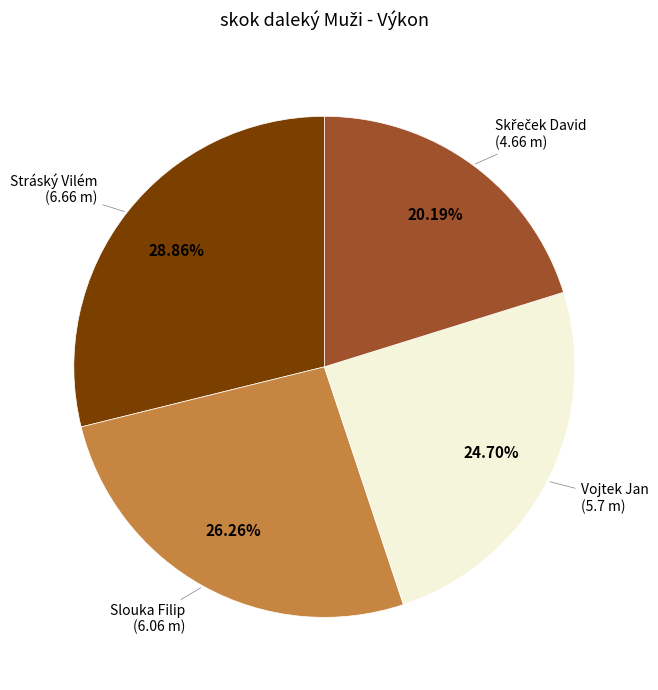

How much of the chart is everything except Stráský Vilém?

71.1%